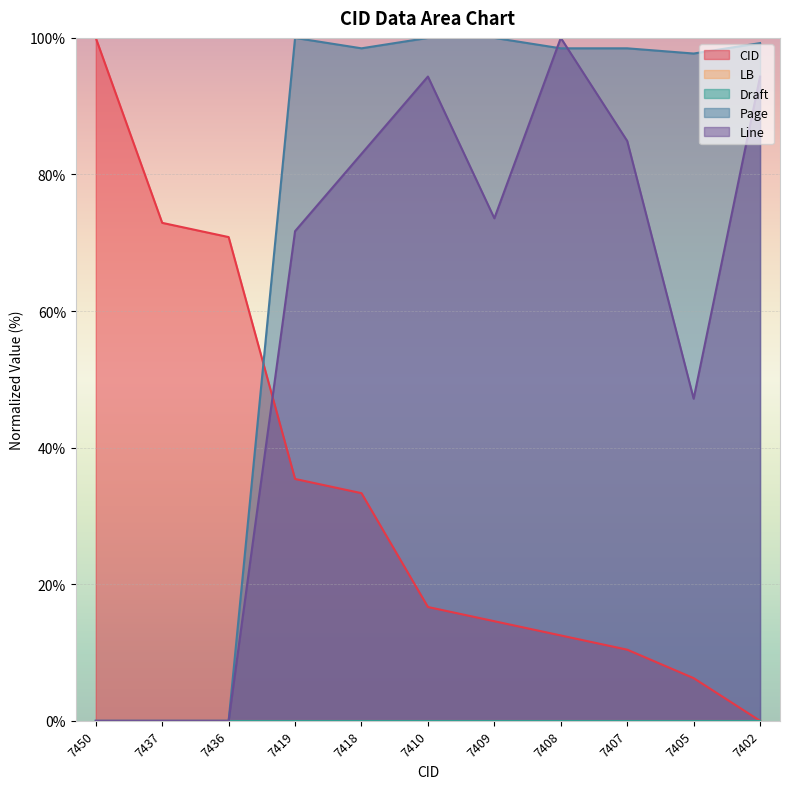

Where do Line and Page first cross each other?

7409 and 7408